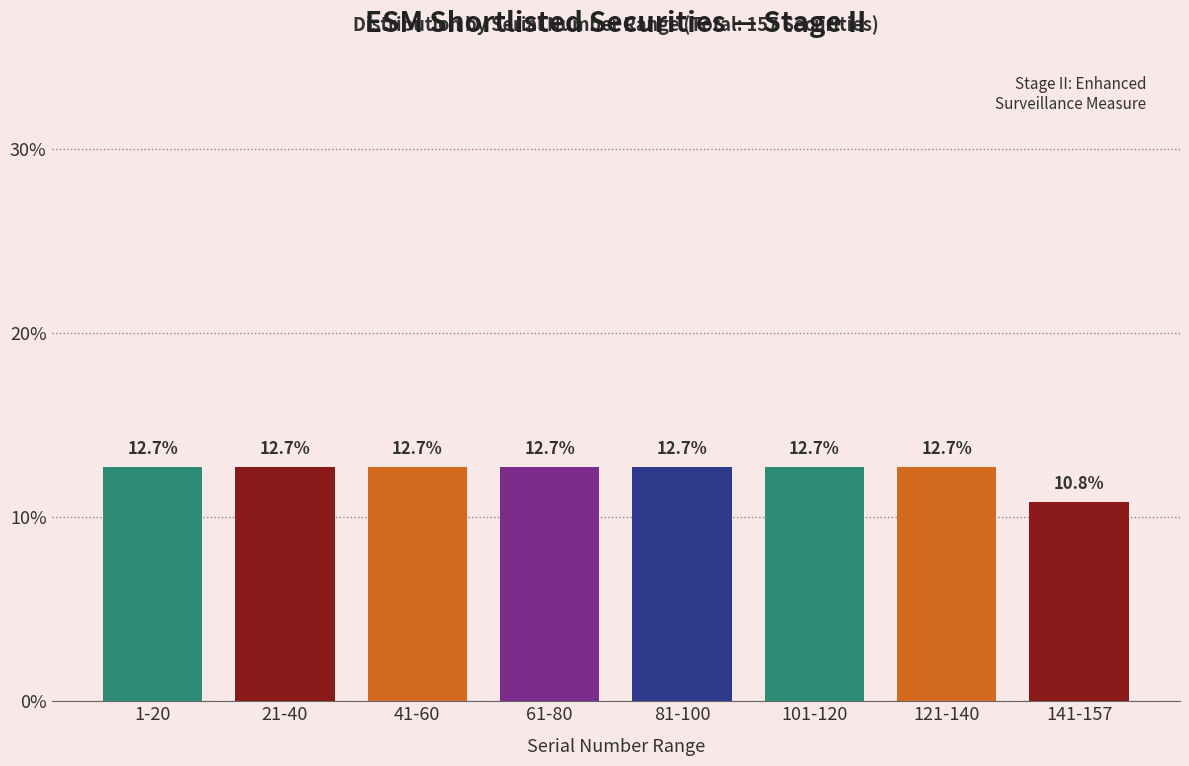

Reading left to right, list all the values displayed in this chart.

12.7	12.7	12.7	12.7	12.7	12.7	12.7	10.8